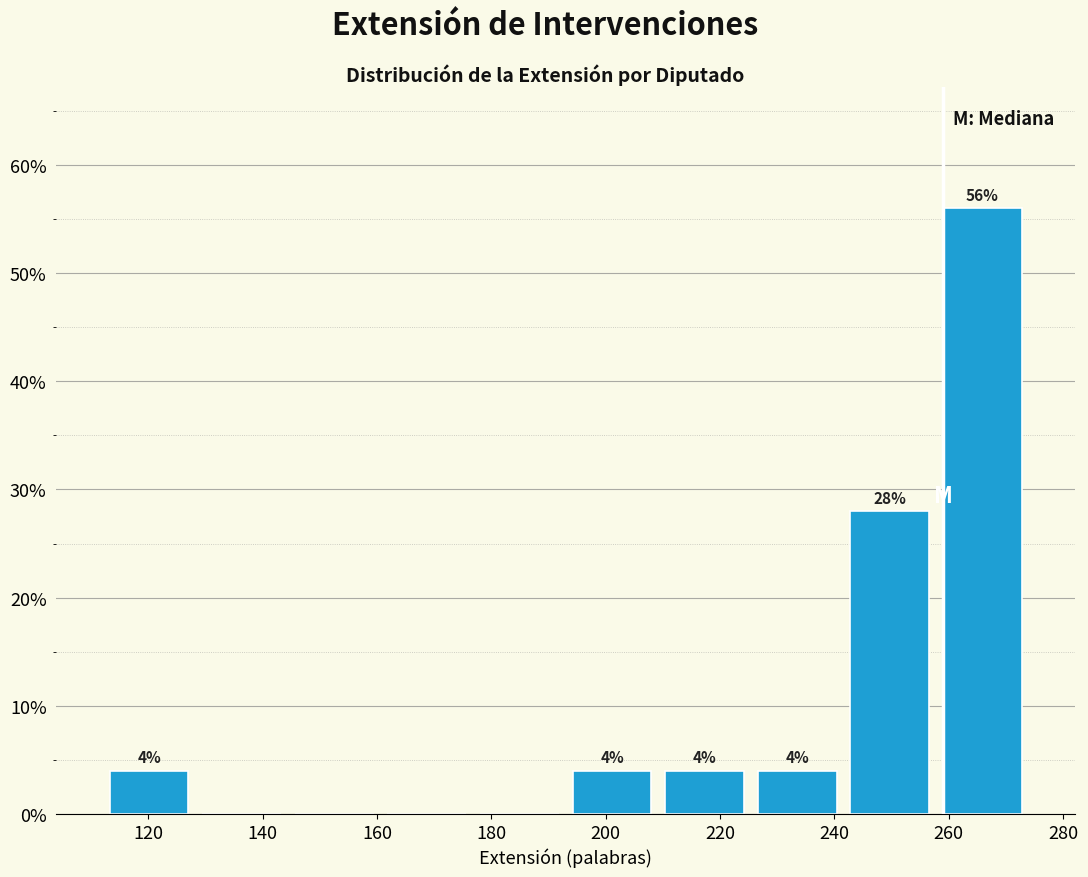

Over which range of the x-axis is the bar tallest?

257.8 to 274.0